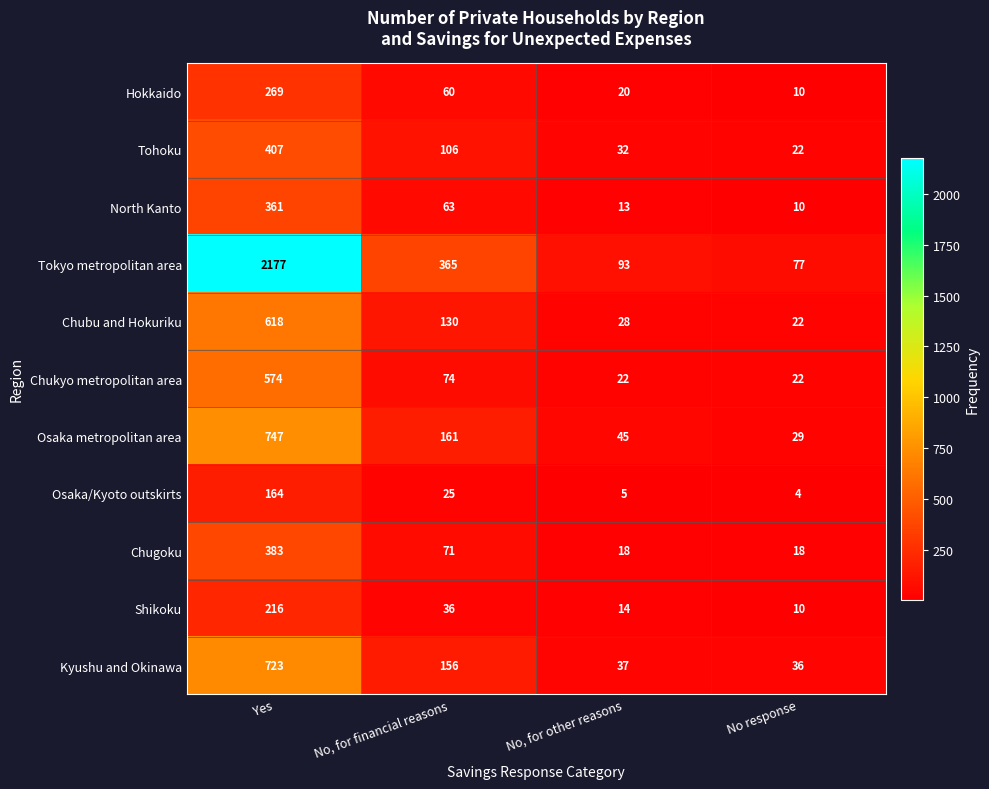

At No, for financial reasons, list the series in order from smallest to largest.

Osaka/Kyoto outskirts, Shikoku, Hokkaido, North Kanto, Chugoku, Chukyo metropolitan area, Tohoku, Chubu and Hokuriku, Kyushu and Okinawa, Osaka metropolitan area, Tokyo metropolitan area